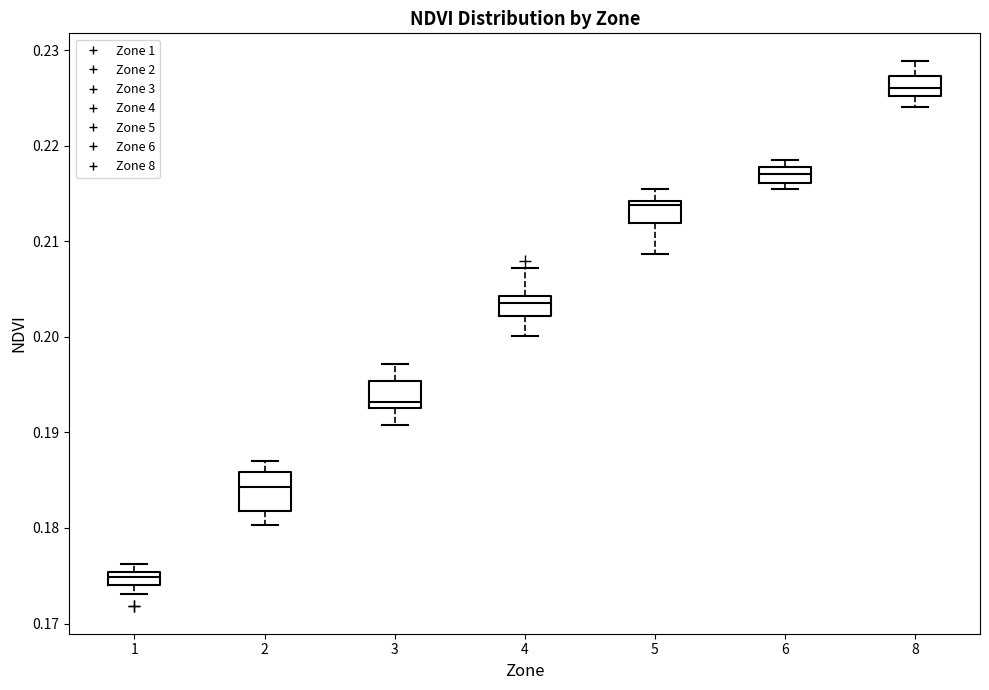

Which box has the lowest median line?

1